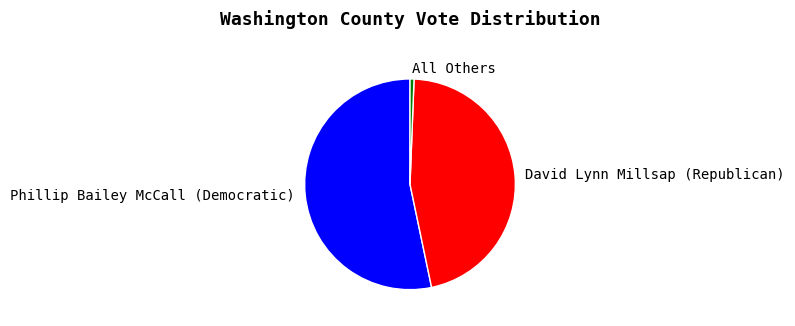

Between All Others and David Lynn Millsap (Republican), which is larger?

David Lynn Millsap (Republican)